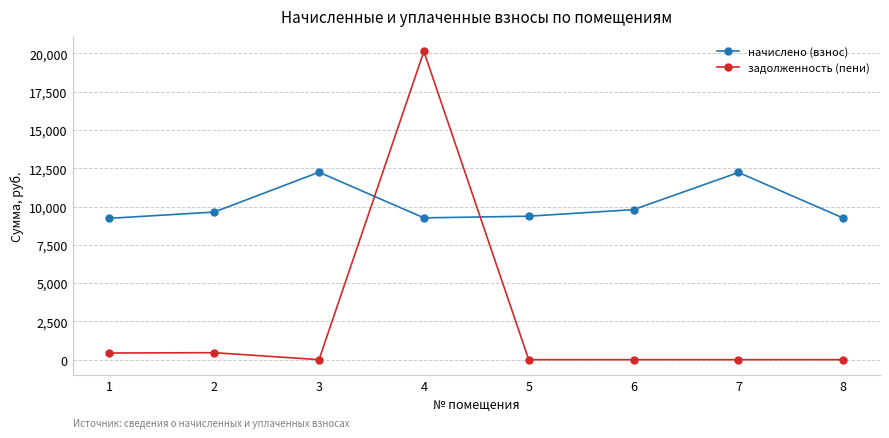

Where is начислено (взнос) nearest to the value 10736?

6